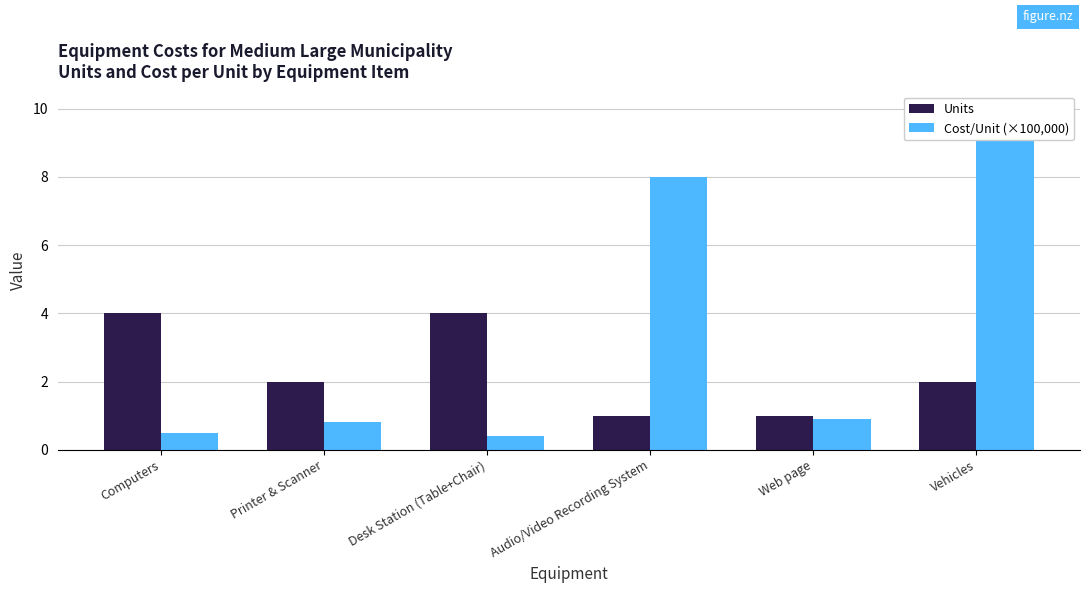

What is the approximate value of Units at Printer & Scanner?

2.0